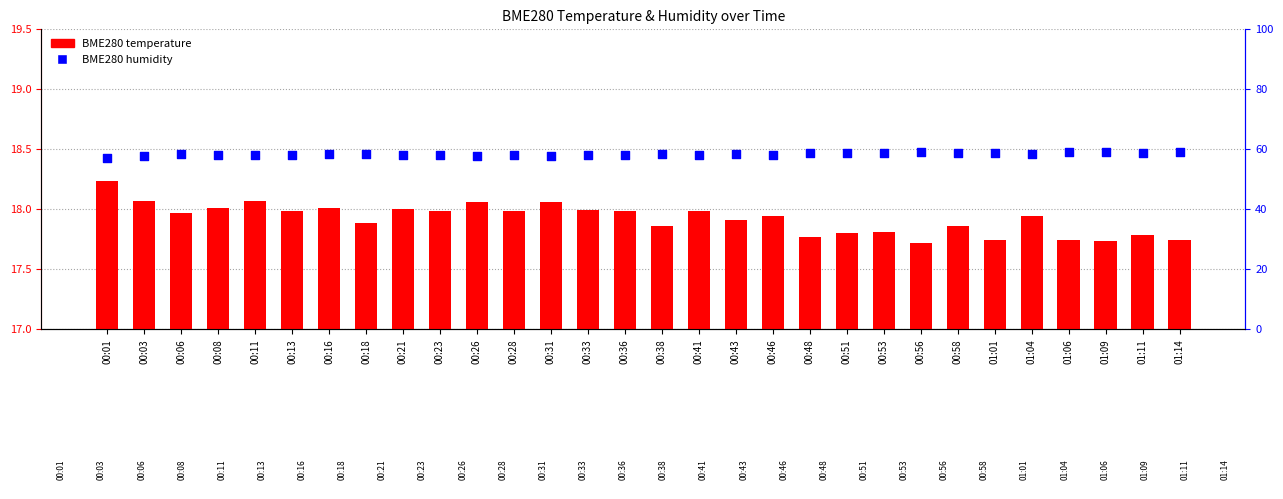

Which series contains the lowest Y value?

BME280 temperature